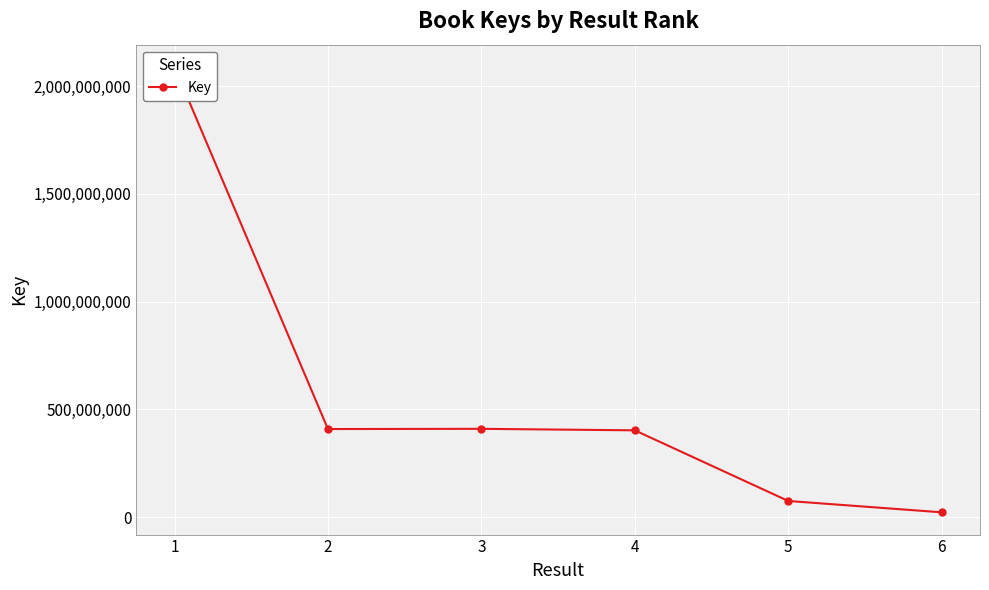

How many points are lower than both their immediate neighbors (excluding endpoints)?

1